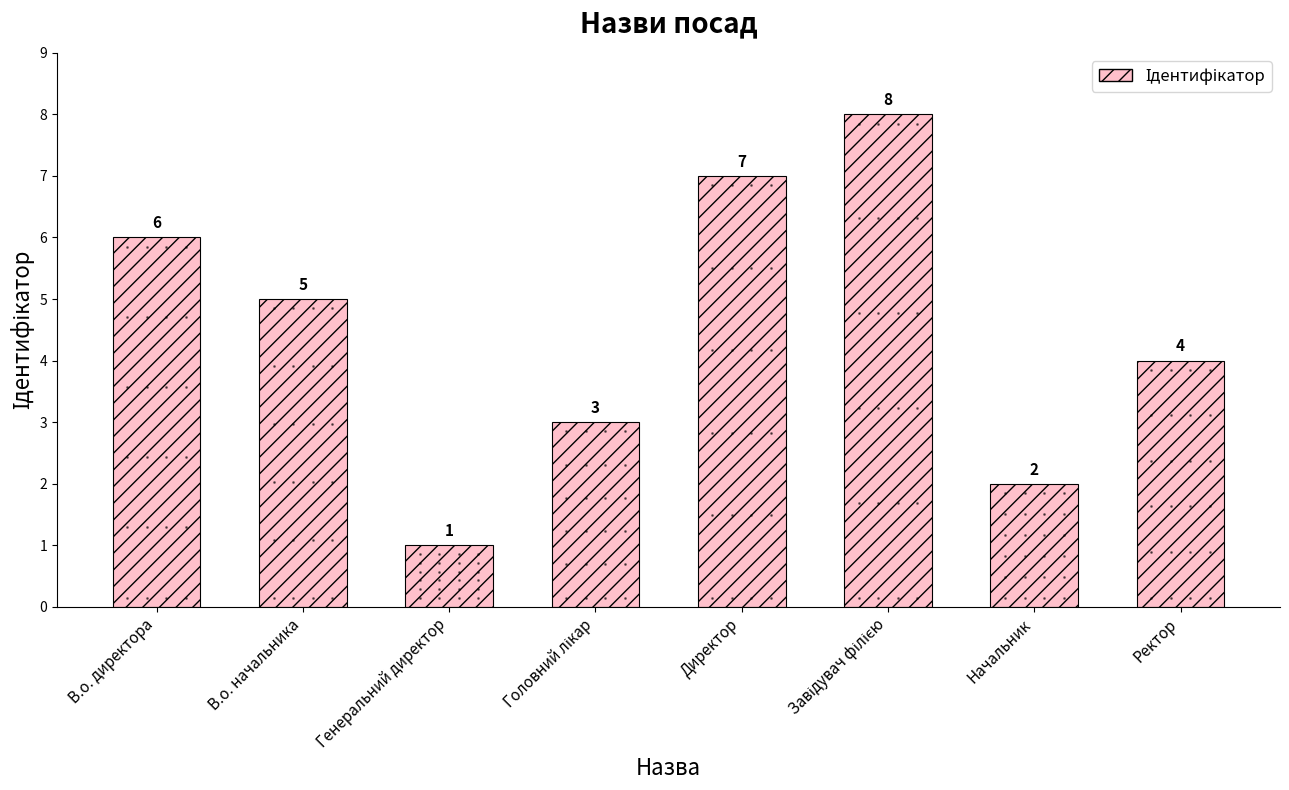

Reading left to right, extract all data points from this chart.

6	5	1	3	7	8	2	4